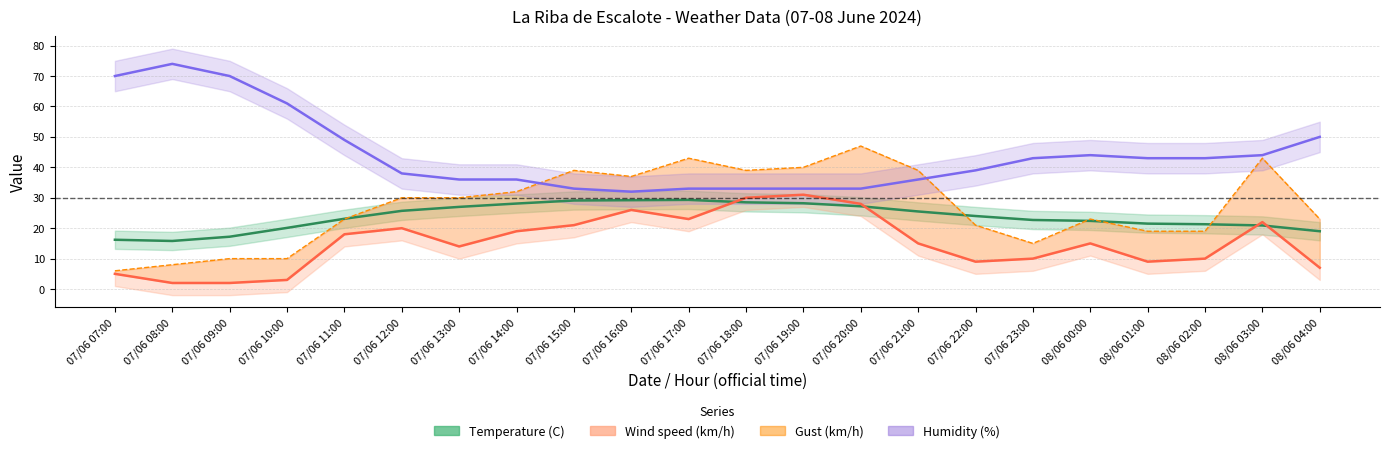

Count the number of data series in this chart.

4